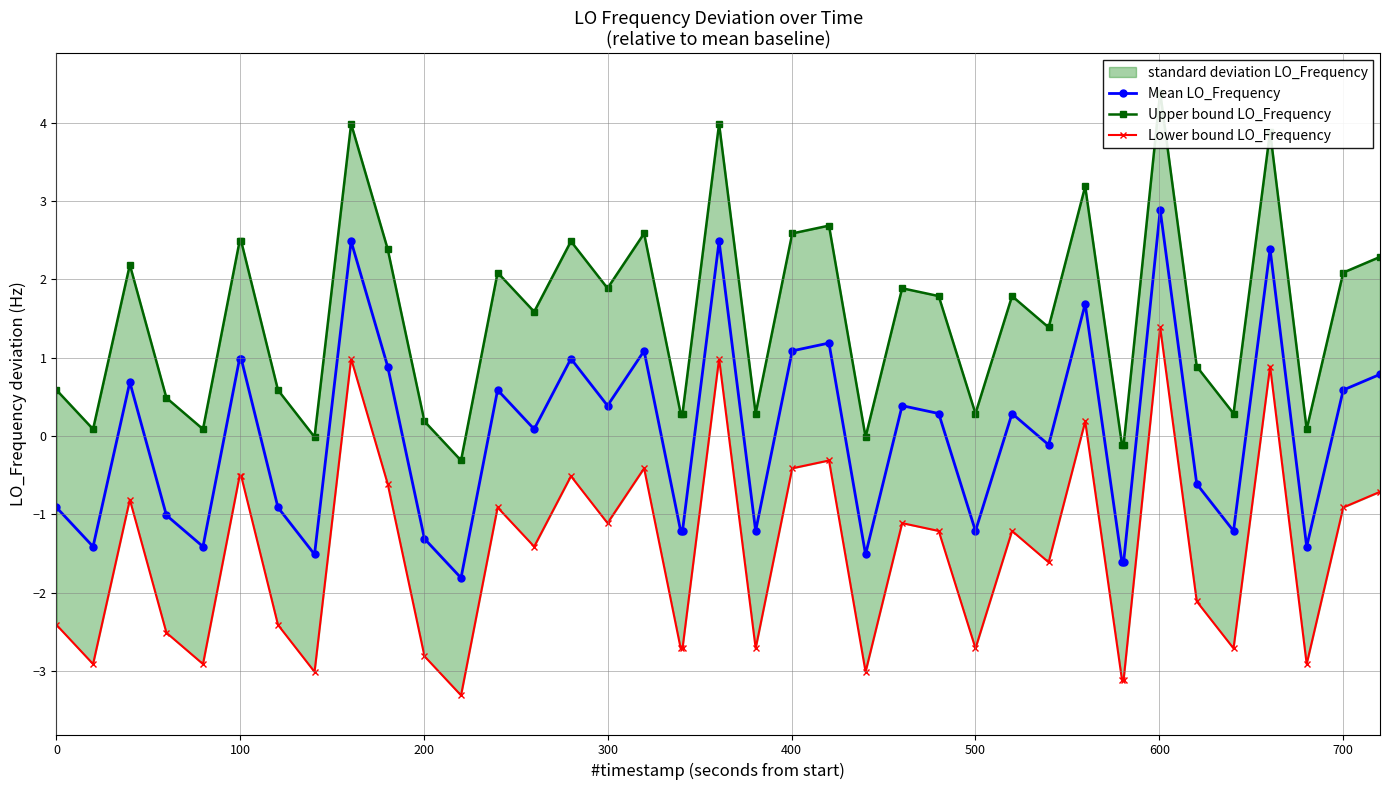

How many values in the Upper bound LO_Frequency series exceed 1?

22